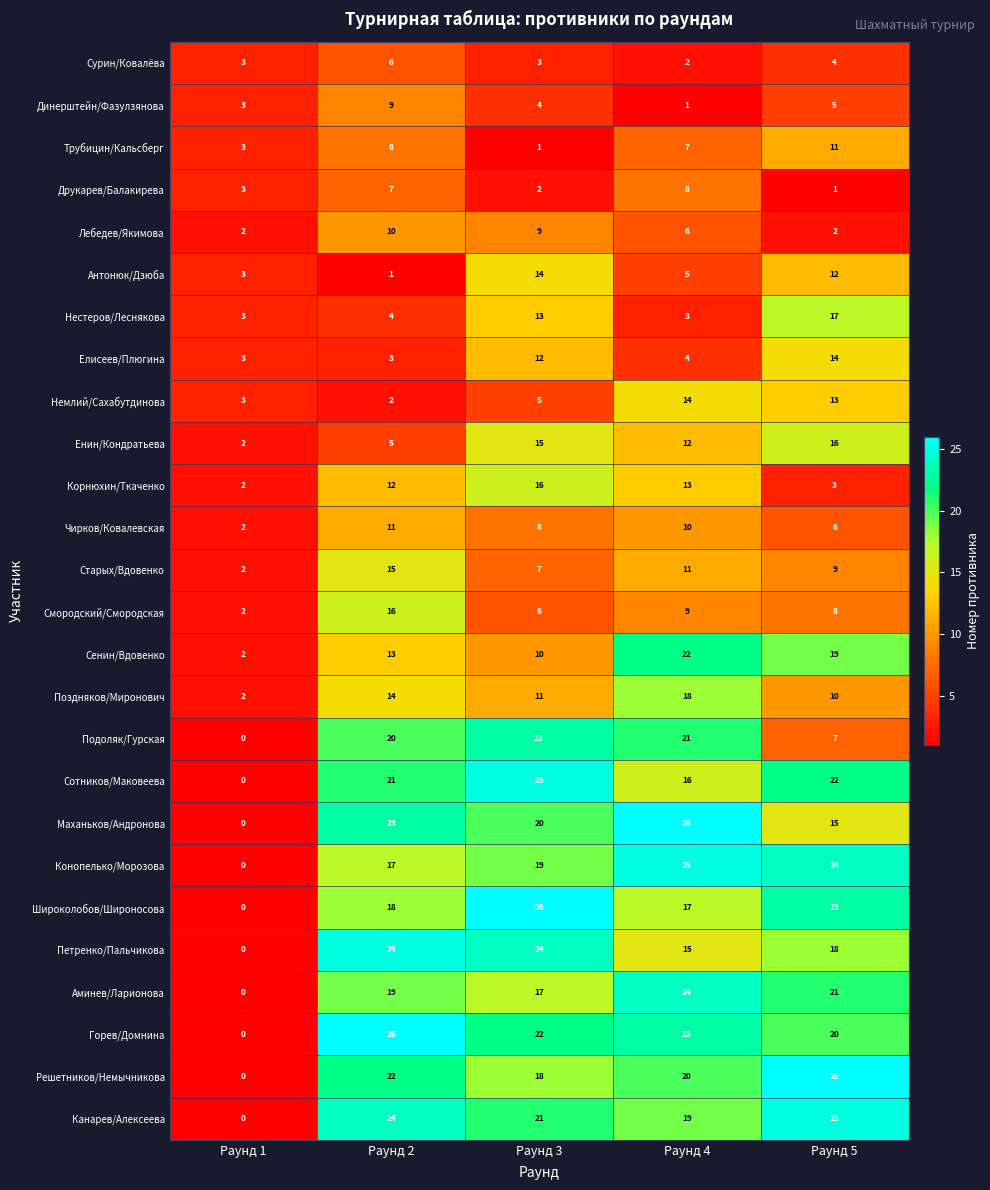

Where is Широколобов/Широносова nearest to the value 13?

Раунд 4